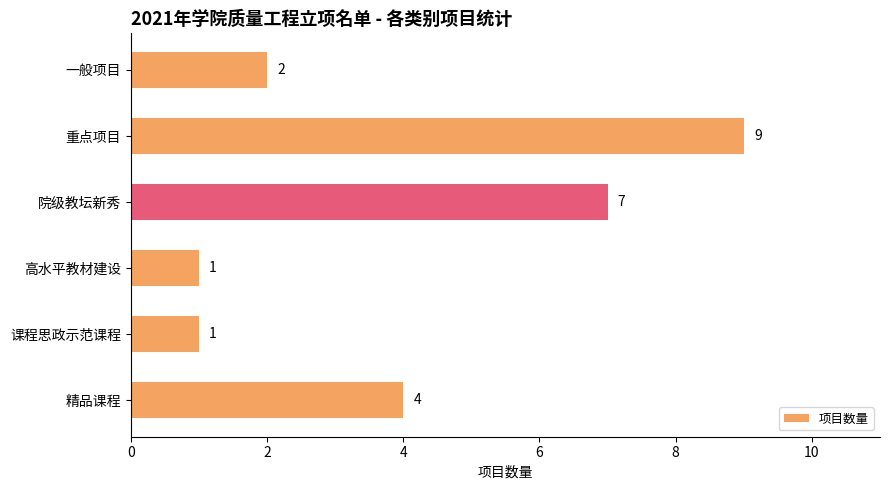

What is the difference between the maximum and minimum values?

8